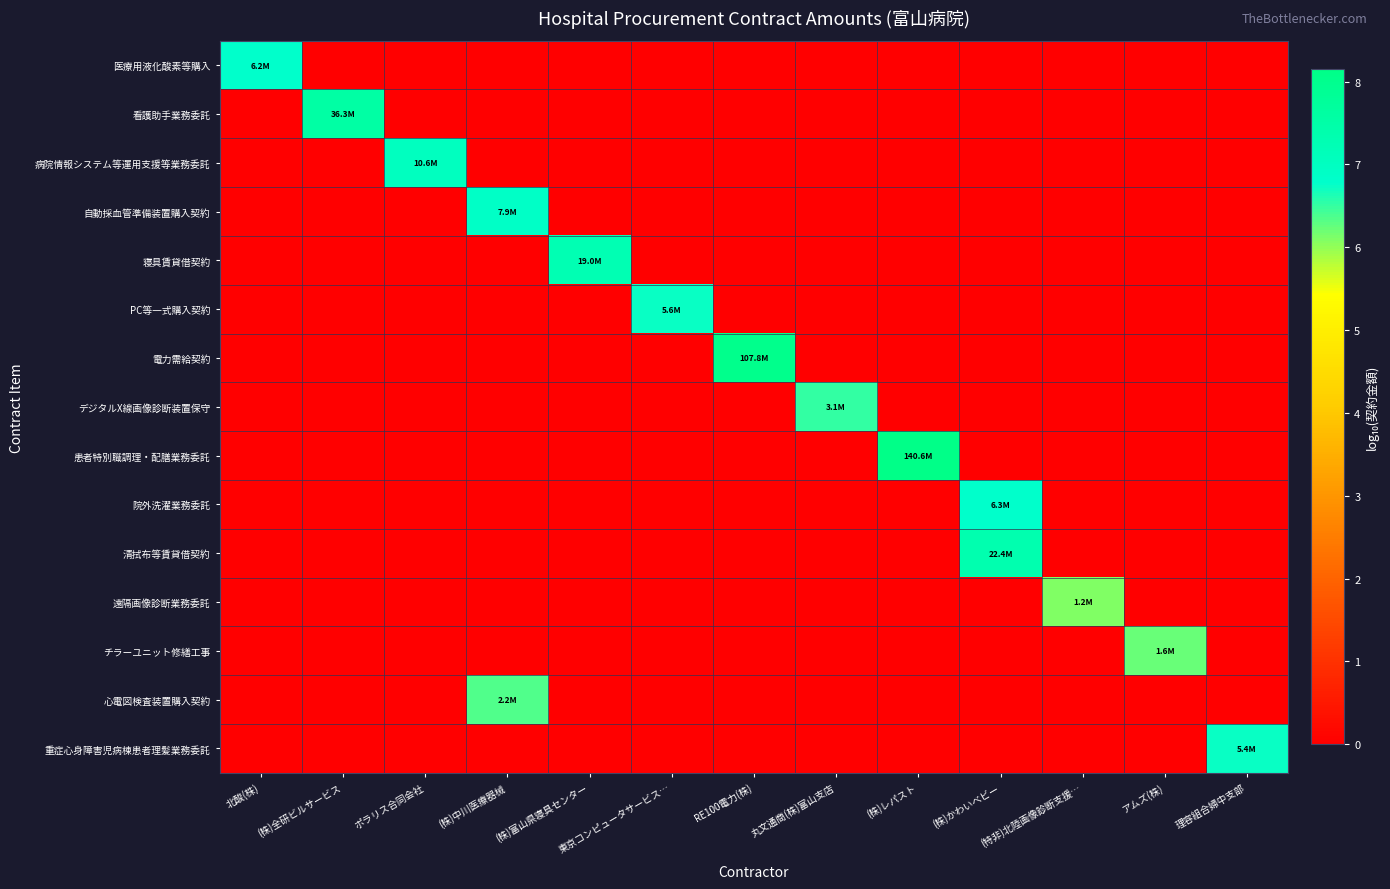

At which category does the chart reach its minimum across all series?

(株)全研ビルサービス